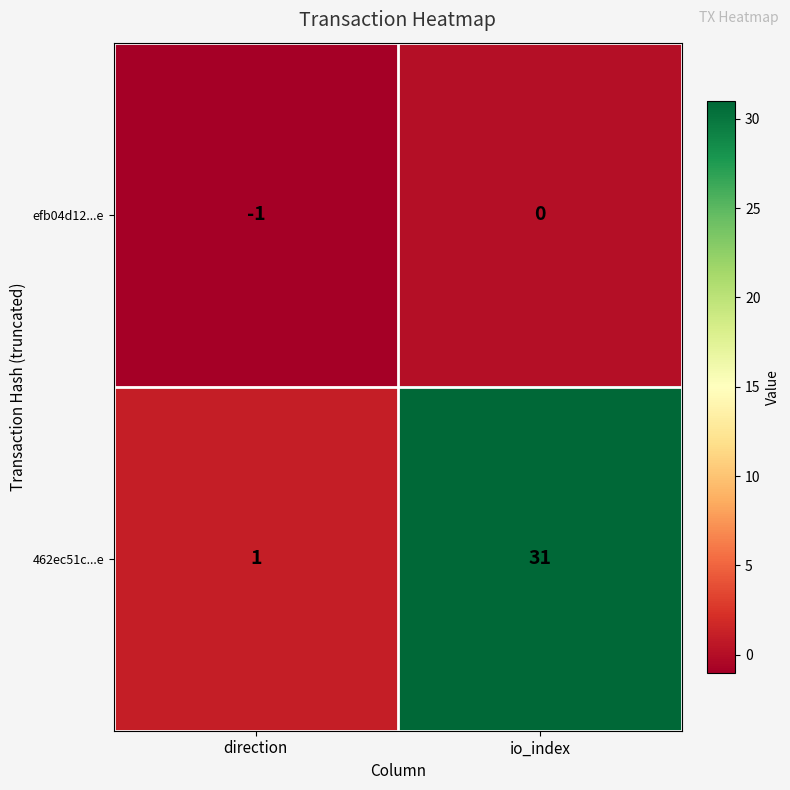

What is the spread (max minus min) of values at io_index?

31